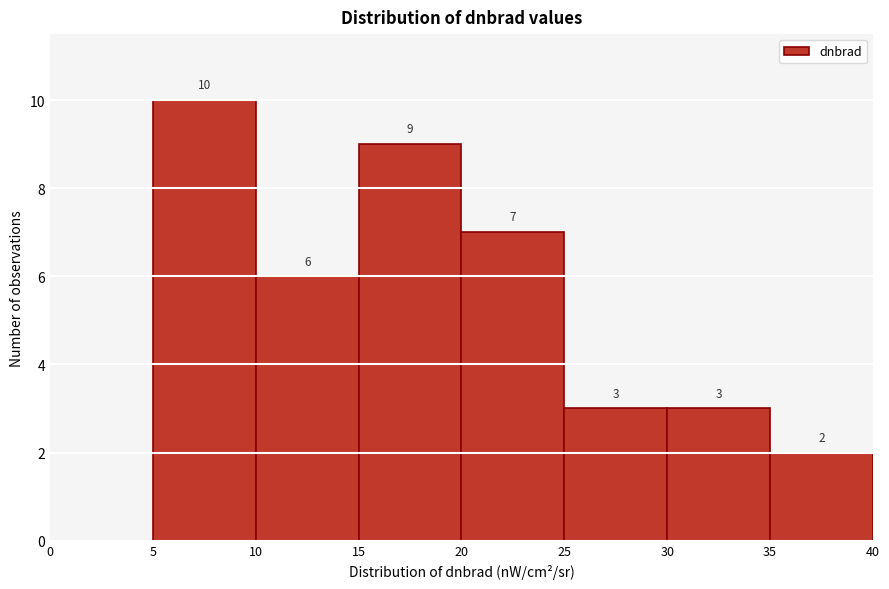

Which range on the x-axis has the tallest bar?

5 to 10